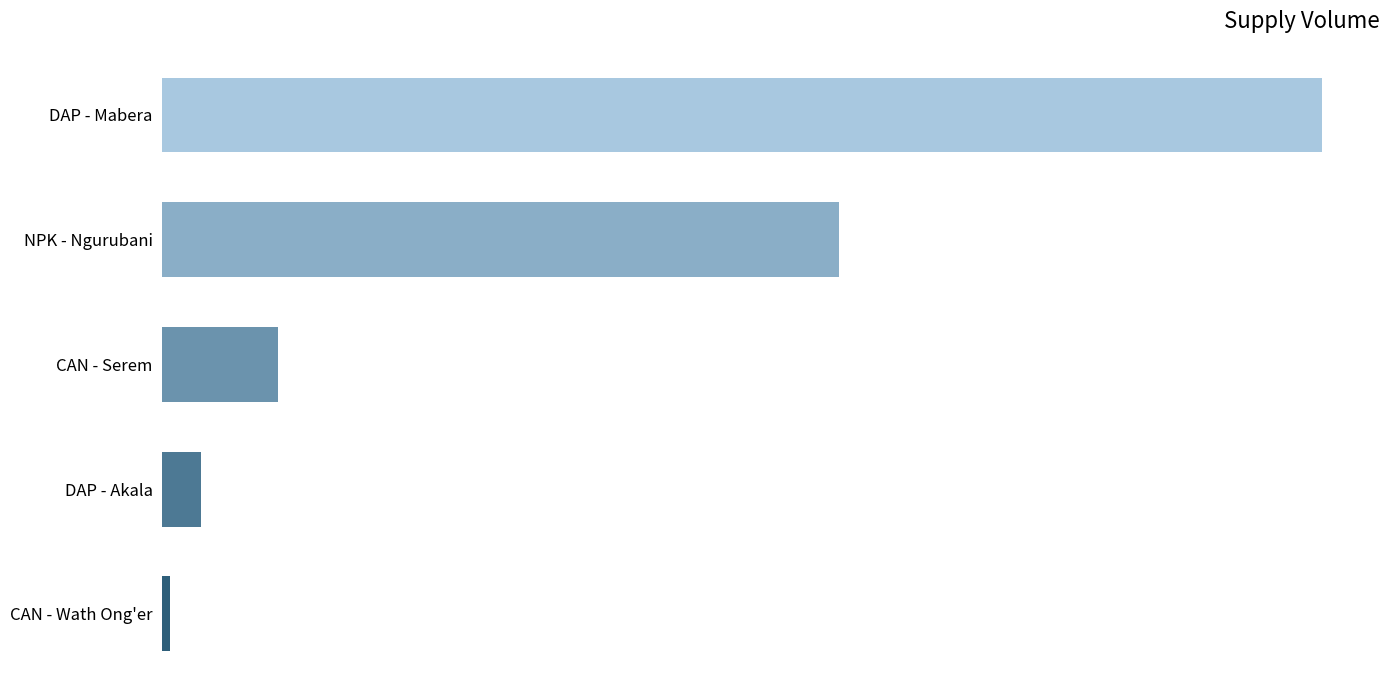

At which category does the chart reach its peak across all series?

DAP - Mabera